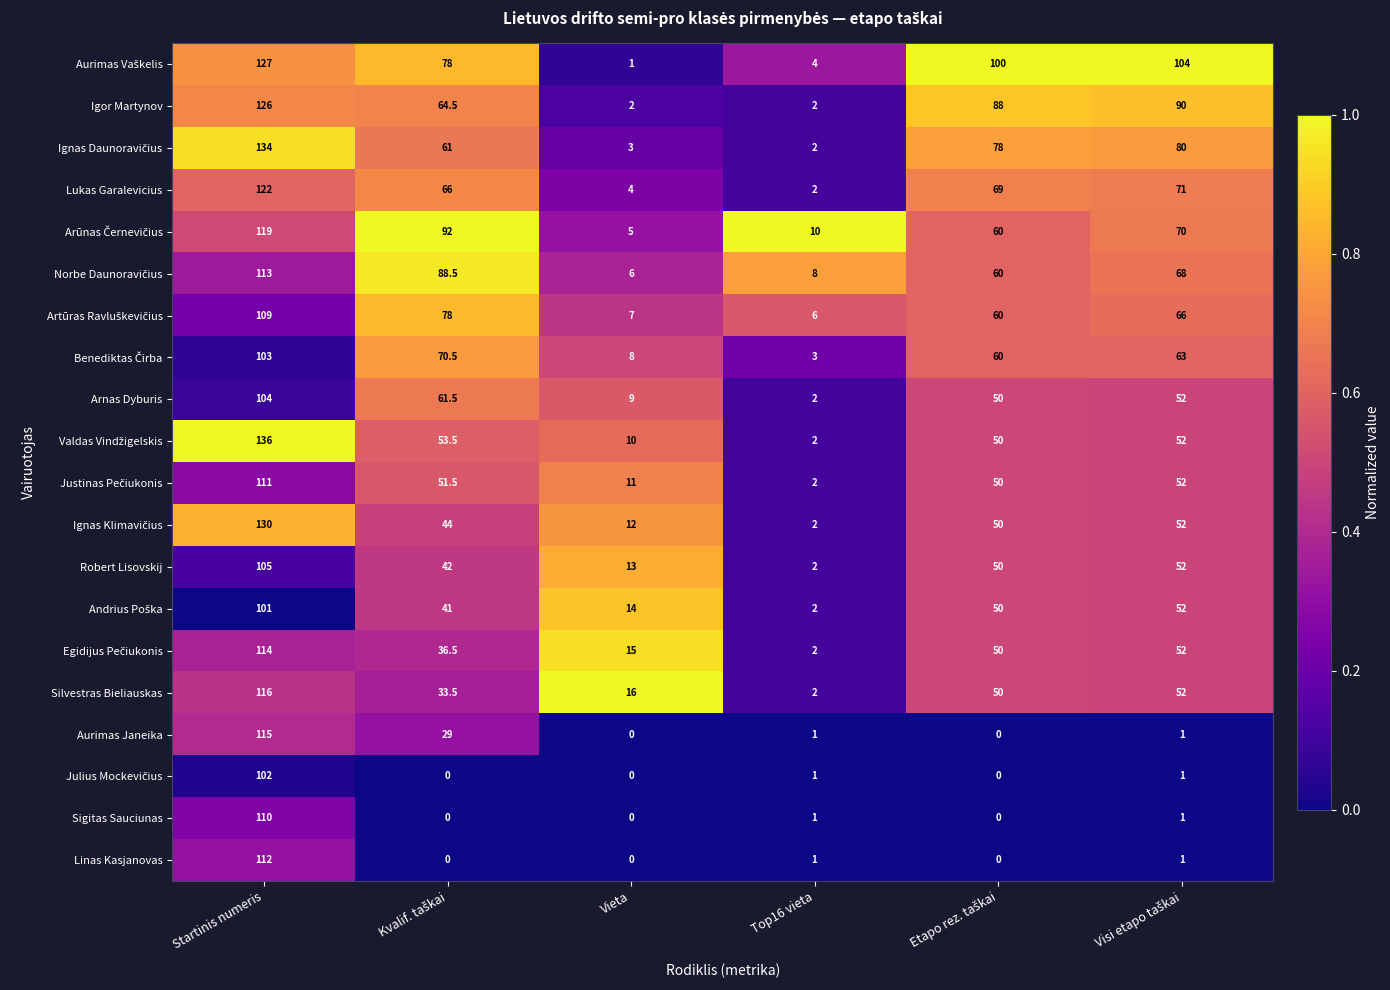

Which category has the highest value across all series?

Startinis numeris